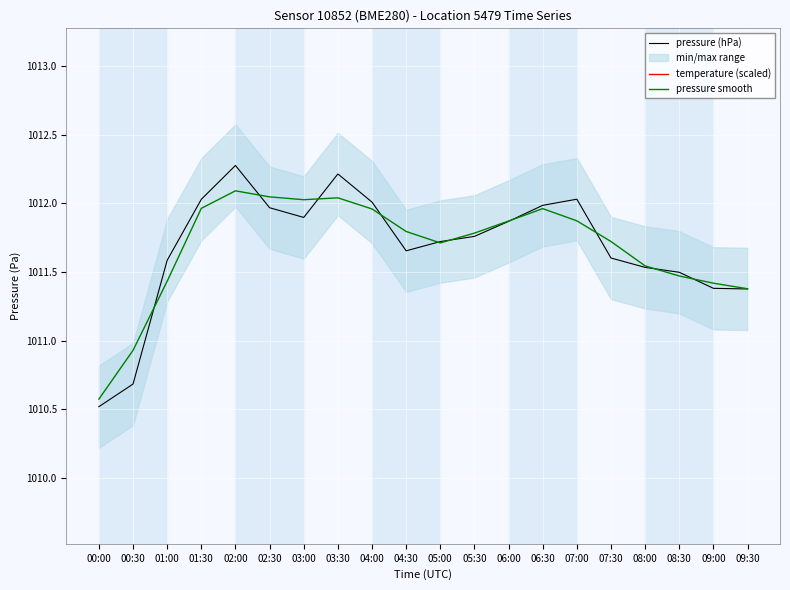

Reading left to right, extract all data points from this chart.

pressure (hPa): 00:00=1010.5	00:30=1010.7	01:00=1011.6	01:30=1012.0	02:00=1012.3	02:30=1012.0	03:00=1011.9	03:30=1012.2	04:00=1012.0	04:30=1011.7	05:00=1011.7	05:30=1011.8	06:00=1011.9	06:30=1012.0	07:00=1012.0	07:30=1011.6	08:00=1011.5	08:30=1011.5	09:00=1011.4	09:30=1011.4
temperature (scaled): 00:00=1018.1	00:30=1017.6	01:00=1017.0	01:30=1016.5	02:00=1016.3	02:30=1016.5	03:00=1016.5	03:30=1016.4	04:00=1016.7	04:30=1017.1	05:00=1017.3	05:30=1017.1	06:00=1016.7	06:30=1016.5	07:00=1016.4	07:30=1017.1	08:00=1016.9	08:30=1017.0	09:00=1017.2	09:30=1016.9
pressure smooth: 00:00=1010.6	00:30=1010.9	01:00=1011.4	01:30=1012.0	02:00=1012.1	02:30=1012.0	03:00=1012.0	03:30=1012.0	04:00=1012.0	04:30=1011.8	05:00=1011.7	05:30=1011.8	06:00=1011.9	06:30=1012.0	07:00=1011.9	07:30=1011.7	08:00=1011.5	08:30=1011.5	09:00=1011.4	09:30=1011.4